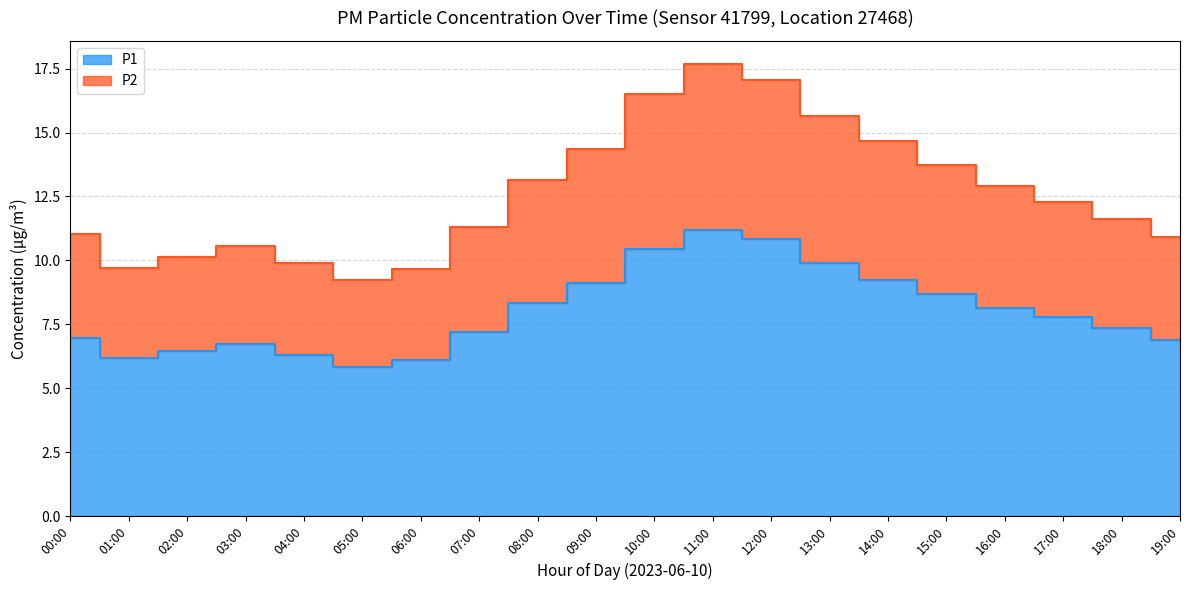

True or false: P2 and P1 intersect in this chart.

False